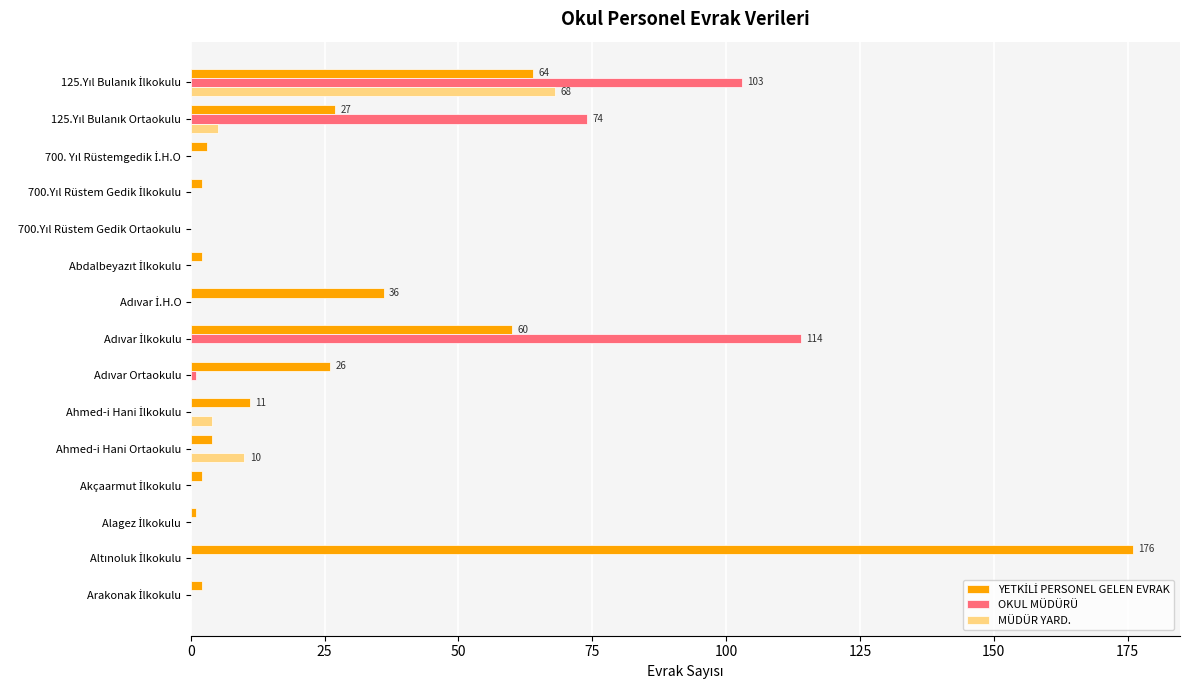

What is the sum of all MÜDÜR YARD. values?

87